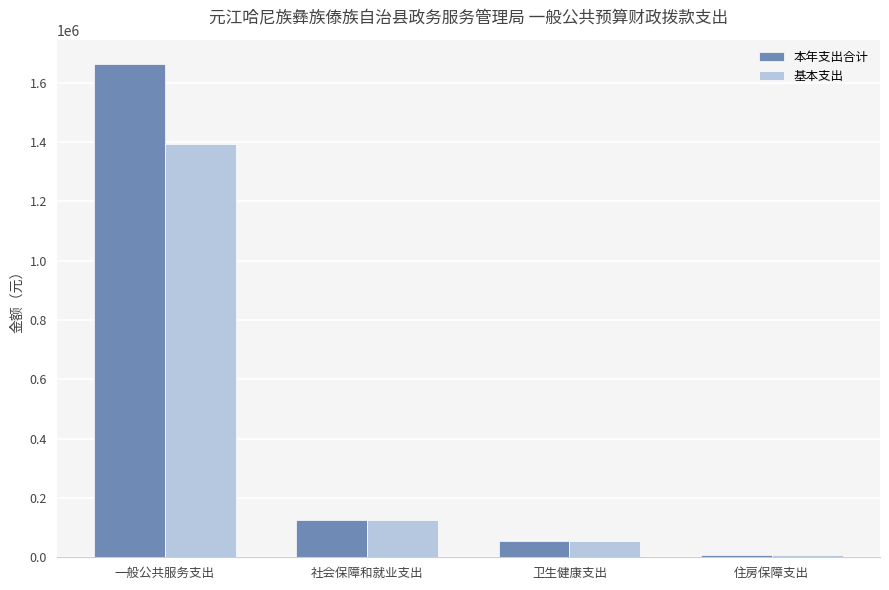

At which category is the sum across all series the highest?

一般公共服务支出